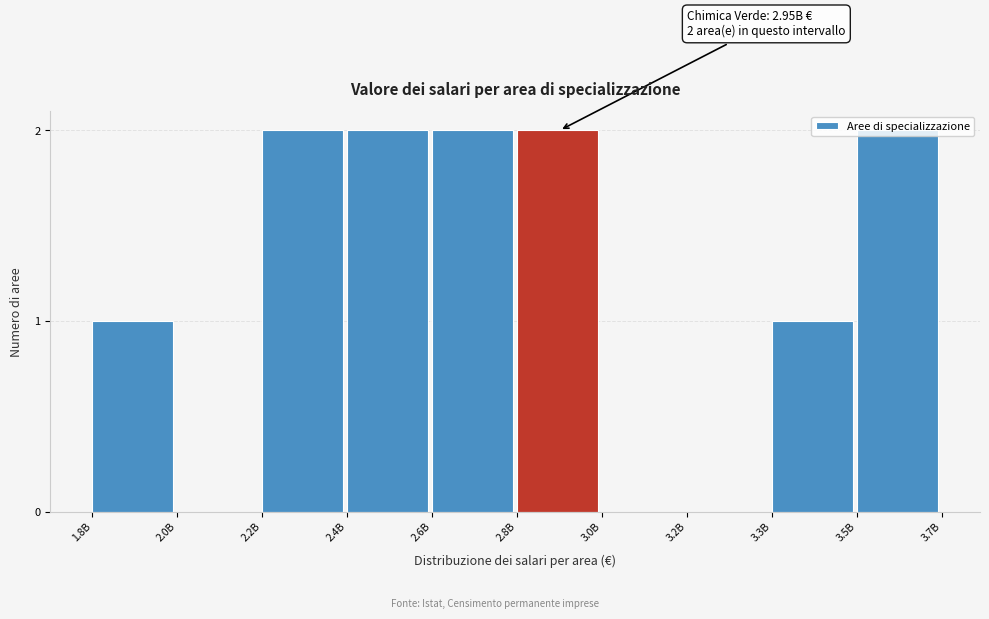

What is the sum of all values?

12